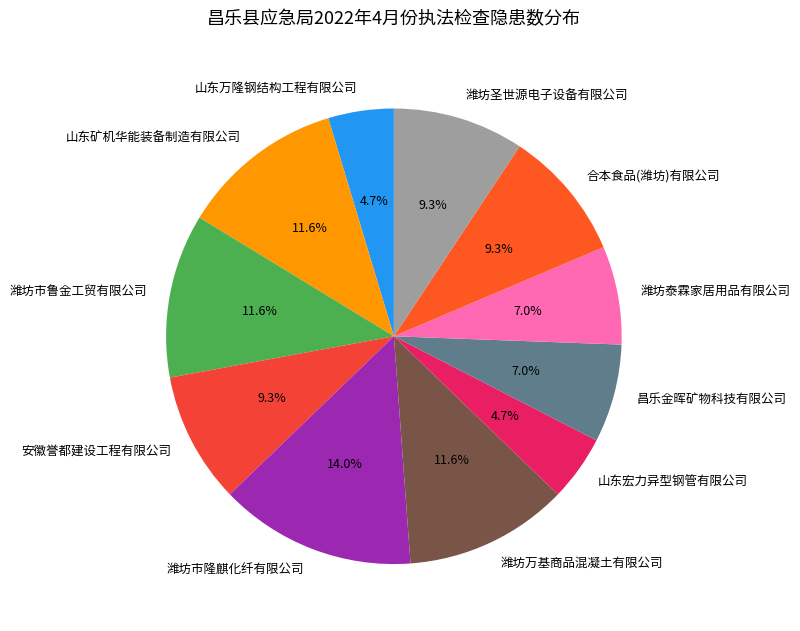

How many slices are in this pie chart?

11